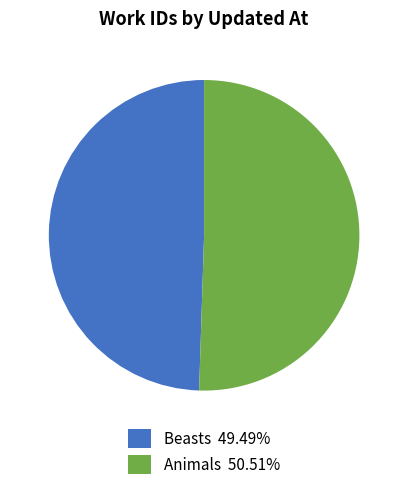

Which has a higher value, Animals or Beasts?

Animals